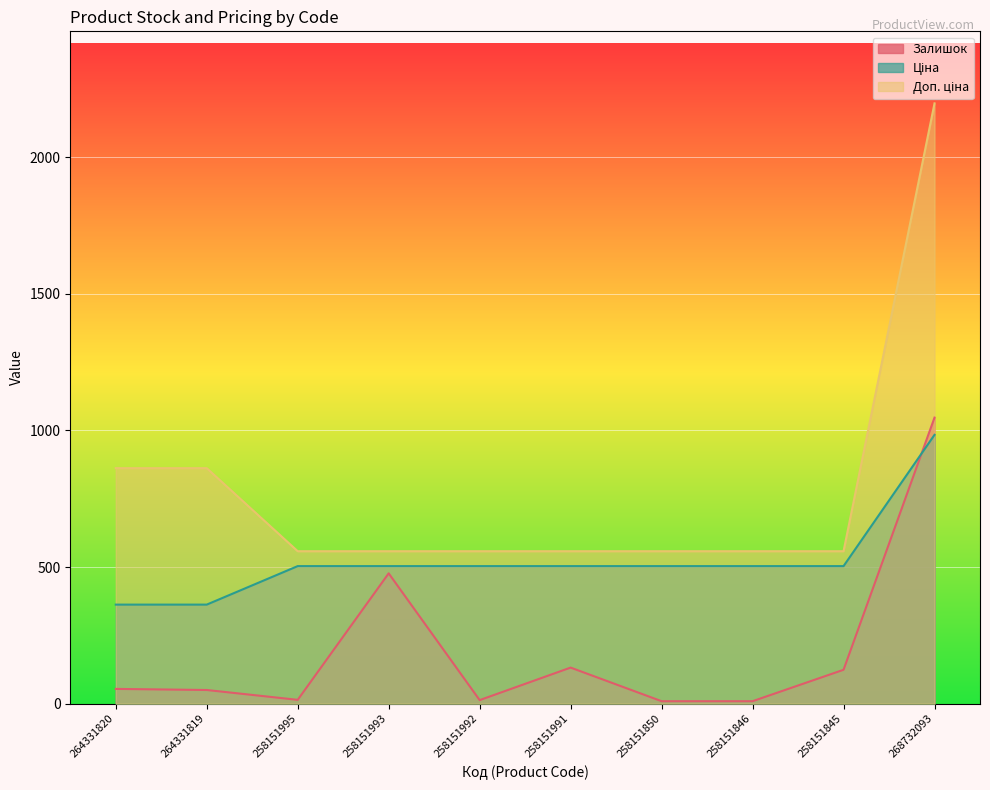

Reading left to right, list all the values displayed in this chart.

Залишок: 264331820=54.0	264331819=50.0	258151995=14.0	258151993=477.0	258151992=13.0	258151991=132.0	258151850=9.0	258151846=9.0	258151845=124.0	268732093=1047.0
Ціна: 264331820=362.6	264331819=362.6	258151995=503.5	258151993=503.5	258151992=503.5	258151991=503.5	258151850=503.5	258151846=503.5	258151845=503.5	268732093=984.0
Доп. ціна: 264331820=862.0	264331819=862.0	258151995=558.0	258151993=558.0	258151992=558.0	258151991=558.0	258151850=558.0	258151846=558.0	258151845=558.0	268732093=2197.3